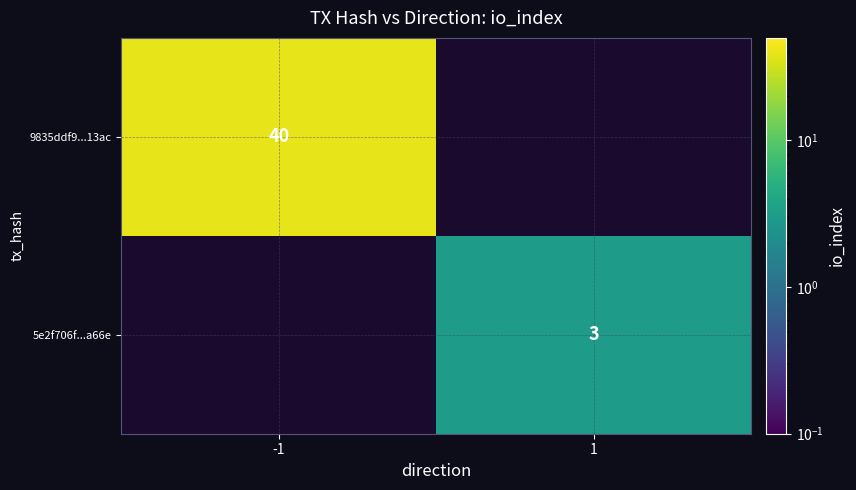

Is it true that 5e2f706f...a66e equals 4 at 1?

False